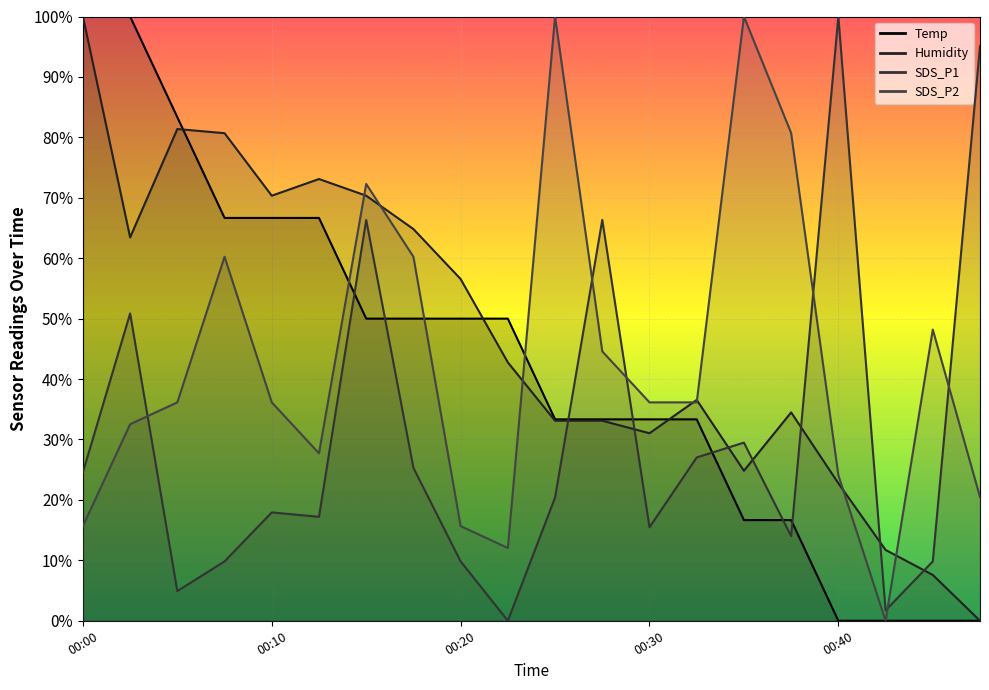

How many distinct data groups are displayed?

4